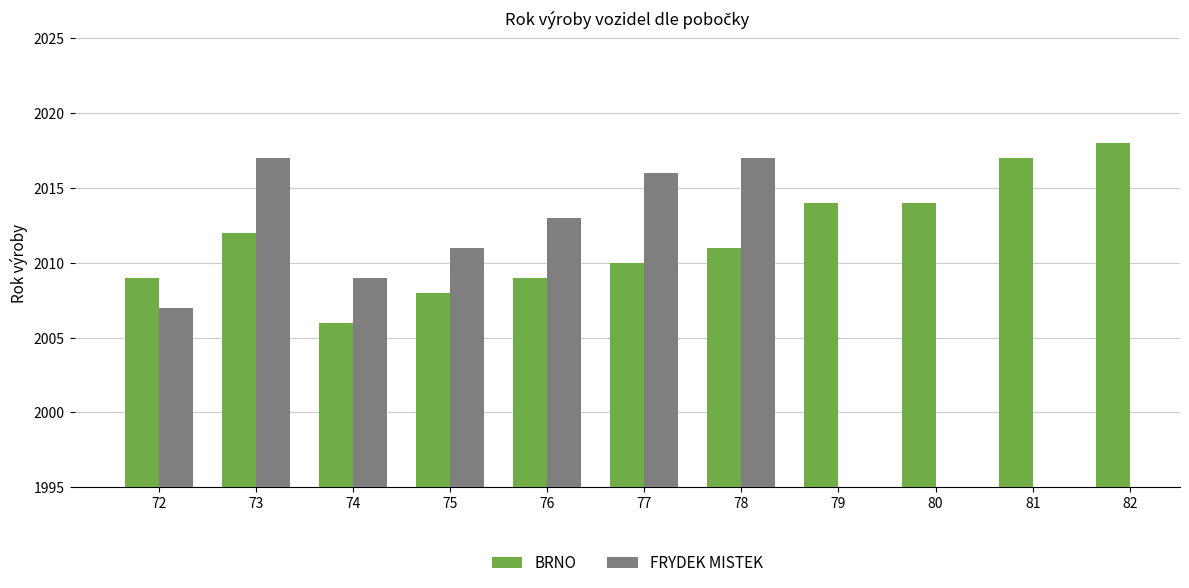

Which series has the largest range (max minus min)?

BRNO